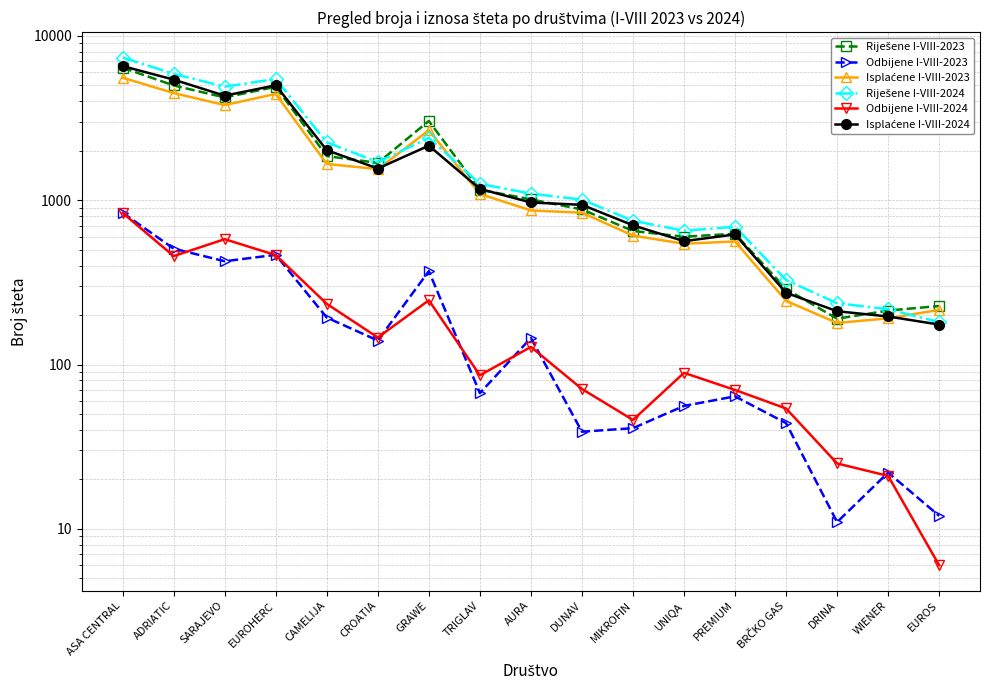

How many values in the Odbijene I-VIII-2023 series are below 67?

8